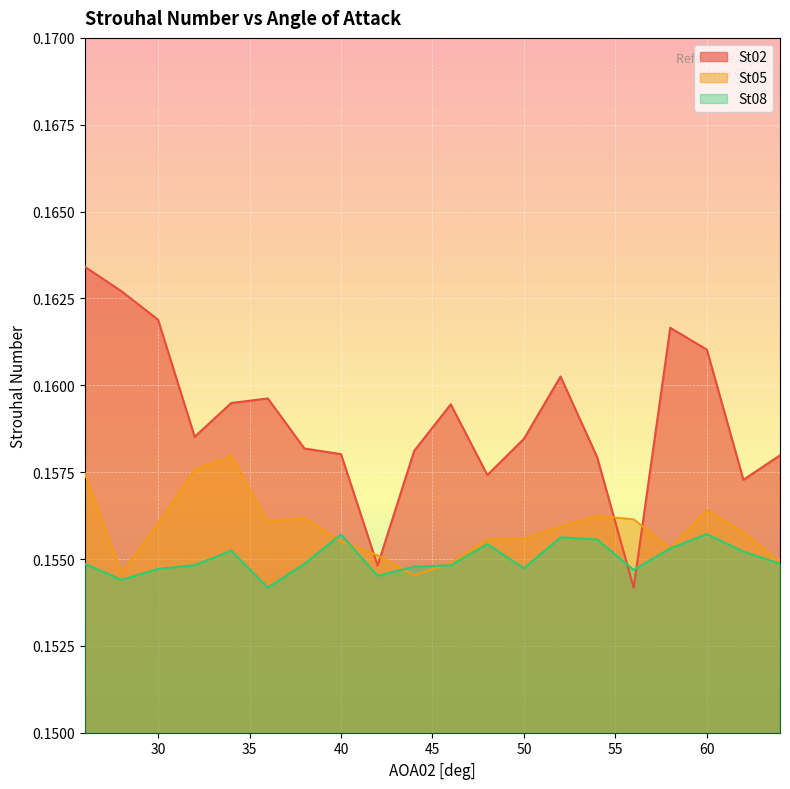

What is the value of the St08 point at the 18th from the left?

0.2